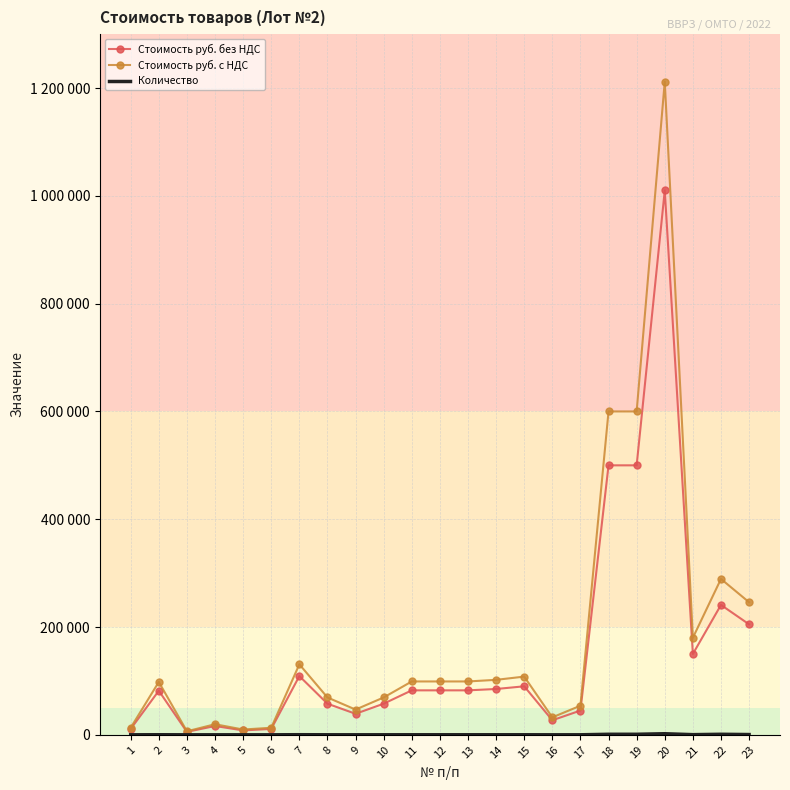

Reading left to right, extract all data points from this chart.

Стоимость руб. без НДС: 1=10900	2=81750	3=5450	4=16350	5=8175	6=10900	7=109000	8=57750	9=39000	10=57750	11=82500	12=82500	13=82500	14=85000	15=90000	16=27000	17=45000	18=500000	19=500000	20=1010000	21=150000	22=241000	23=205000
Стоимость руб. с НДС: 1=13080	2=98100	3=6540	4=19620	5=9810	6=13080	7=130800	8=69300	9=46800	10=69300	11=99000	12=99000	13=99000	14=102000	15=108000	16=32400	17=54000	18=600000	19=600000	20=1212000	21=180000	22=289200	23=246000
Количество: 1=20	2=150	3=10	4=30	5=15	6=20	7=200	8=70	9=50	10=70	11=100	12=100	13=100	14=100	15=100	16=30	17=50	18=1000	19=1000	20=2000	21=300	22=1000	23=500